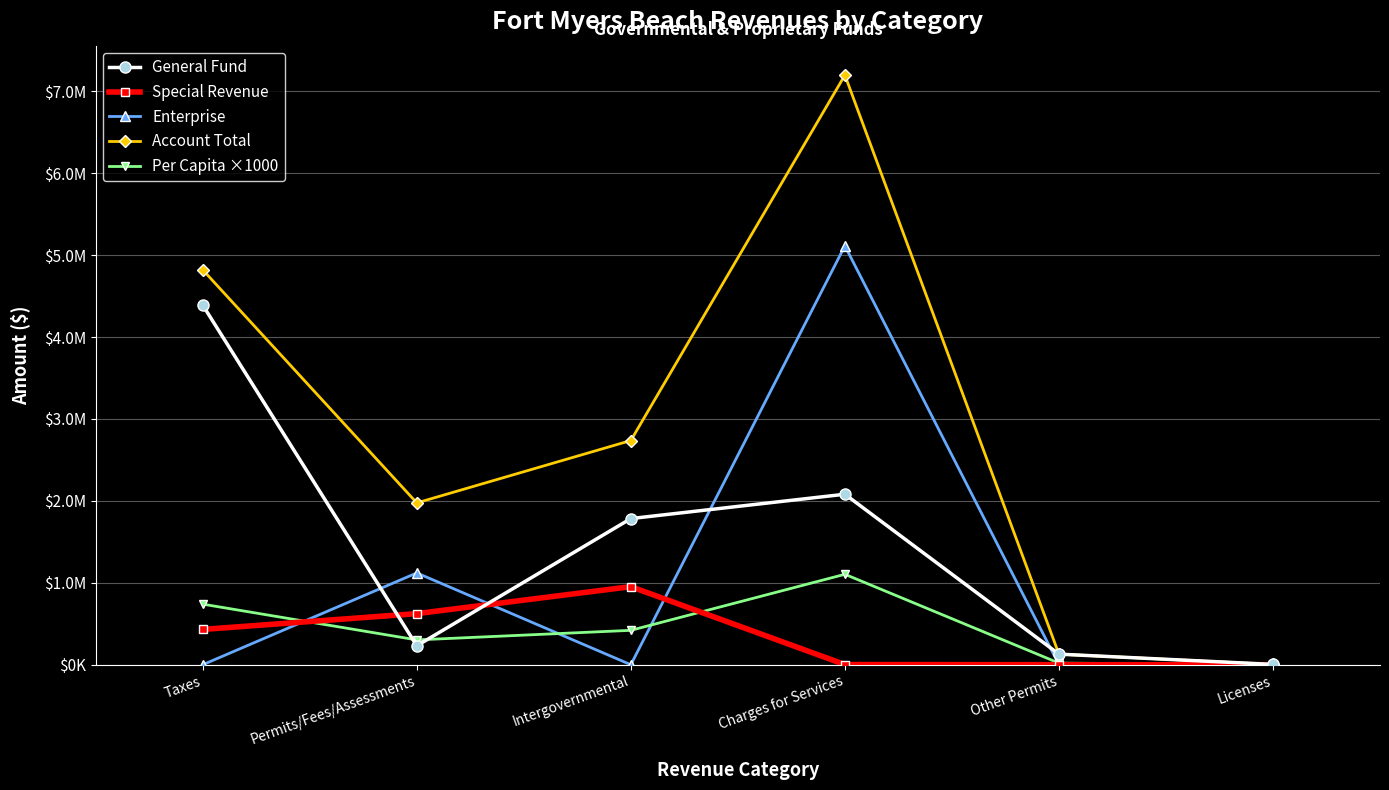

Where is Special Revenue nearest to the value 476493?

Taxes